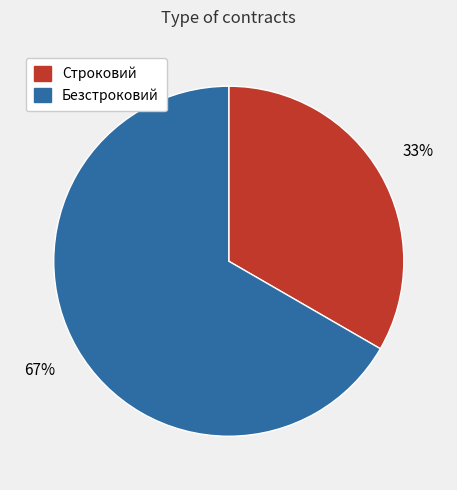

What percentage is the Безстроковий slice, to the nearest percent?

67%